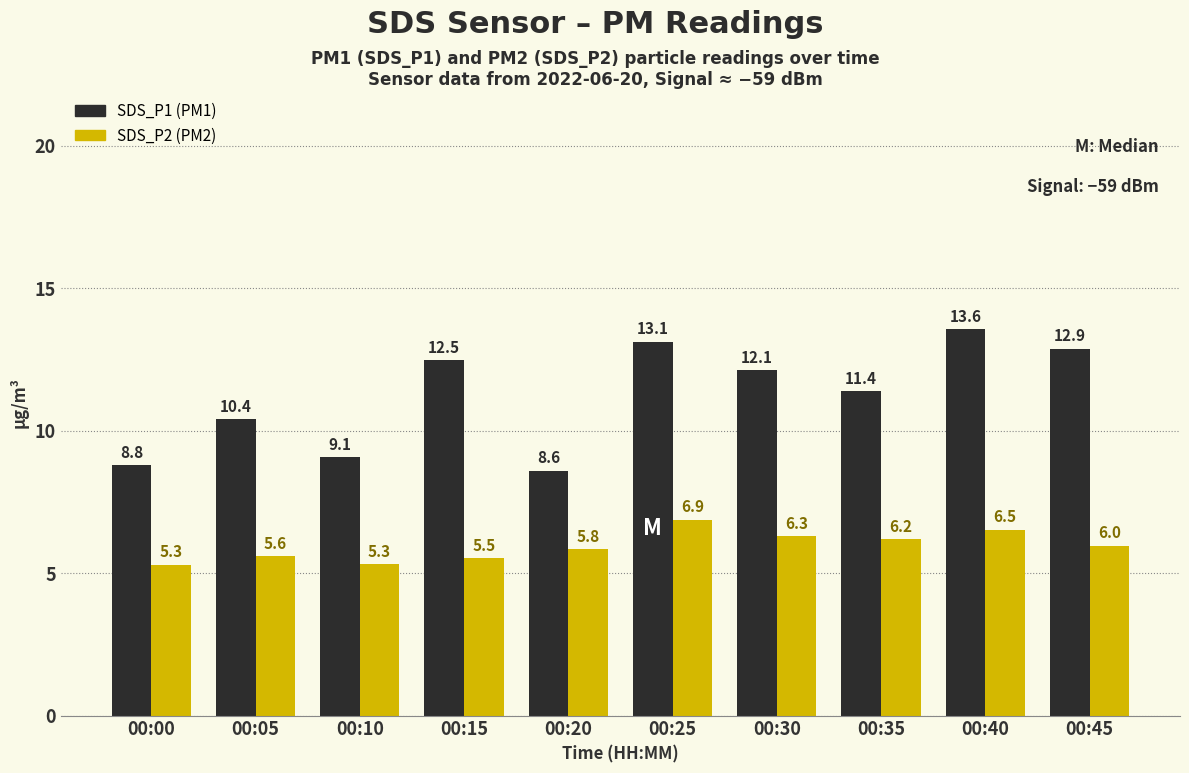

Which label corresponds to the largest value in the chart?

00:40